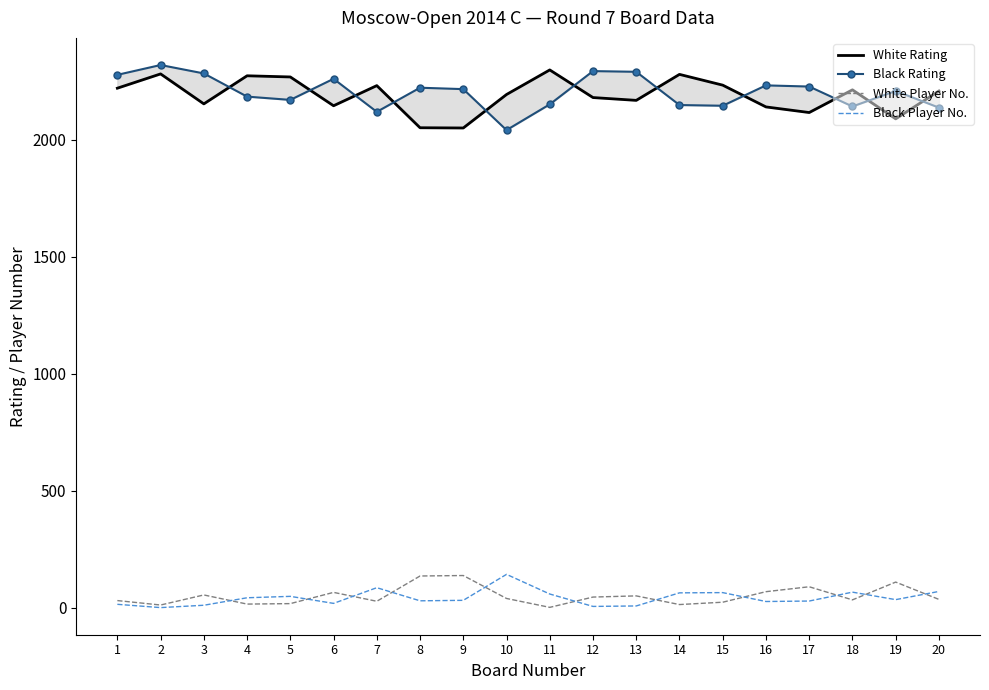

At which label does Black Rating first exceed 2216?

1